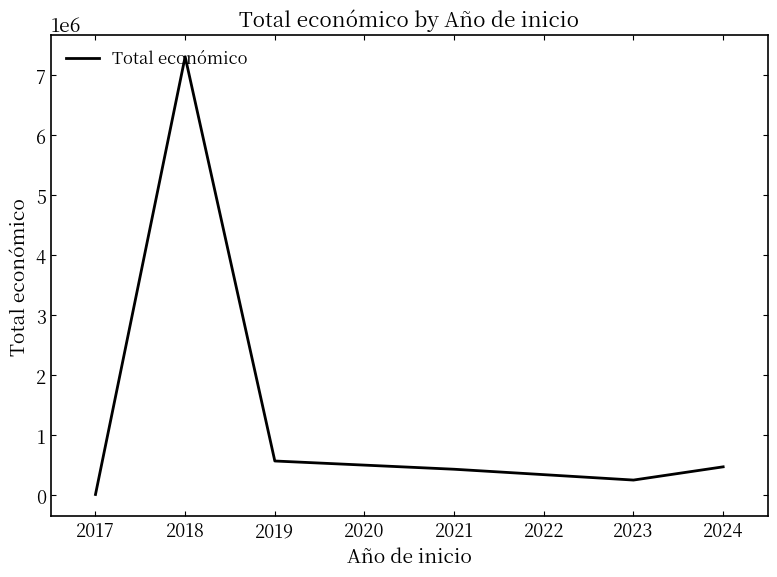

Where is the data nearest to the value 3660923?

2019